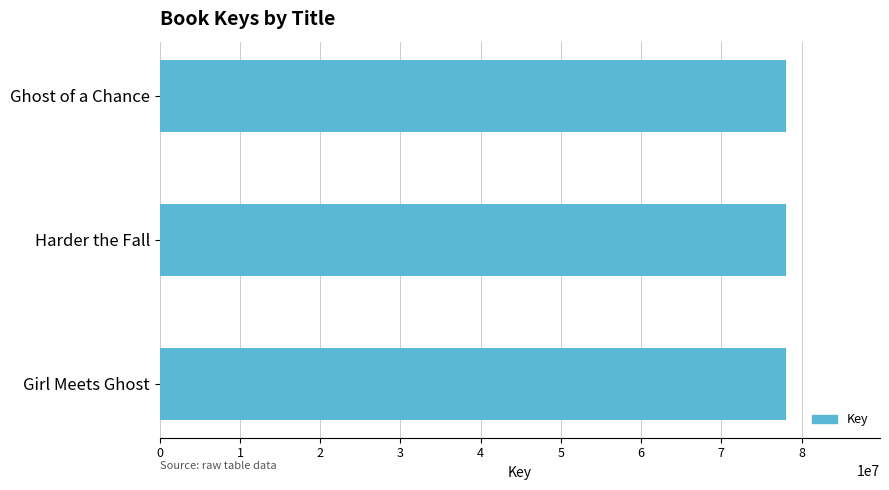

The chart shows a value of 131239486 at Ghost of a Chance. True or false?

False